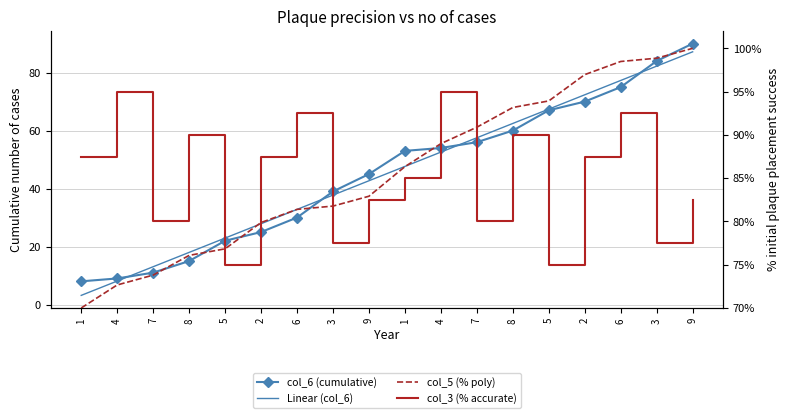

How many values in the col_5 (% poly) series exceed 86?

9